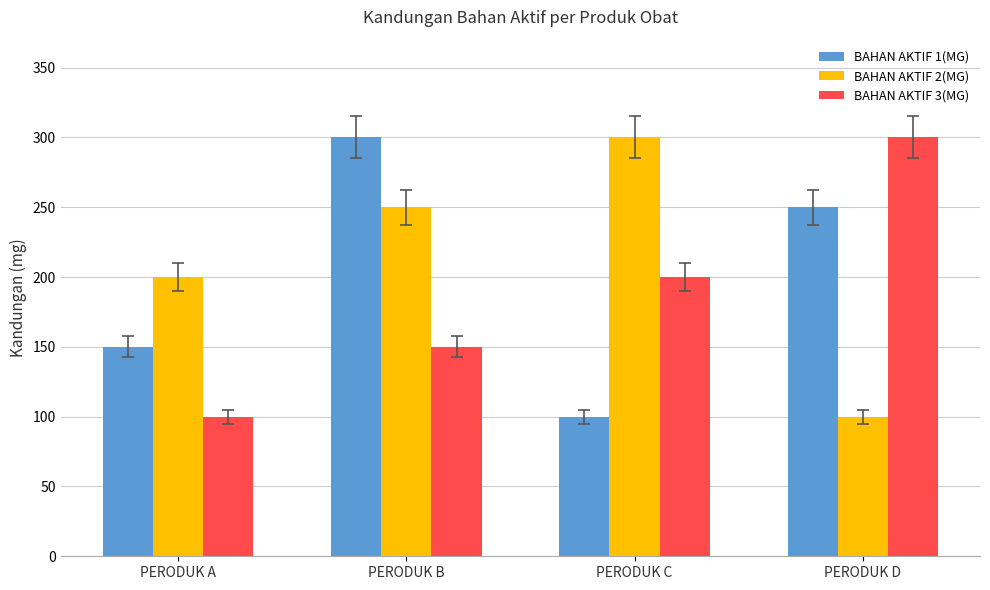

Between PERODUK C and PERODUK D, which series saw the biggest shift?

BAHAN AKTIF 2(MG)